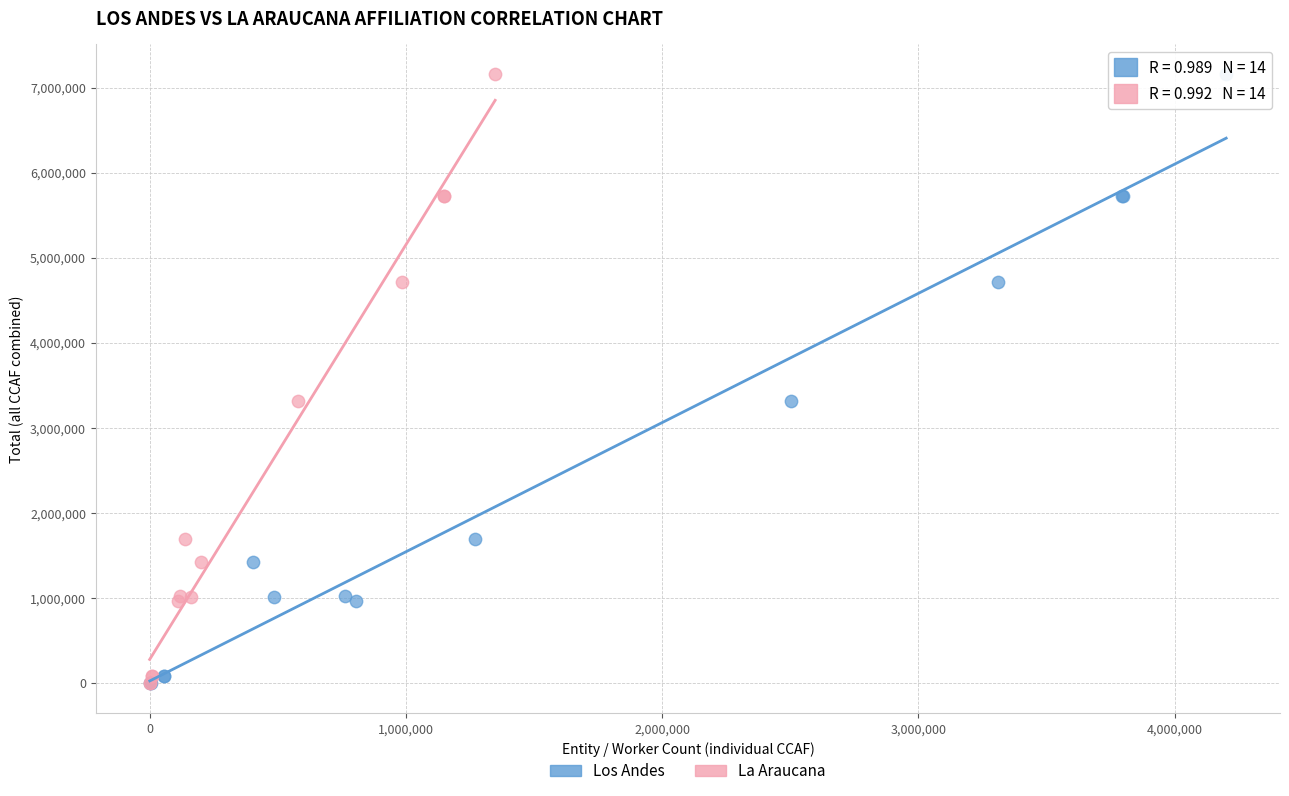

What are all the series names shown in the legend?

Los Andes, La Araucana